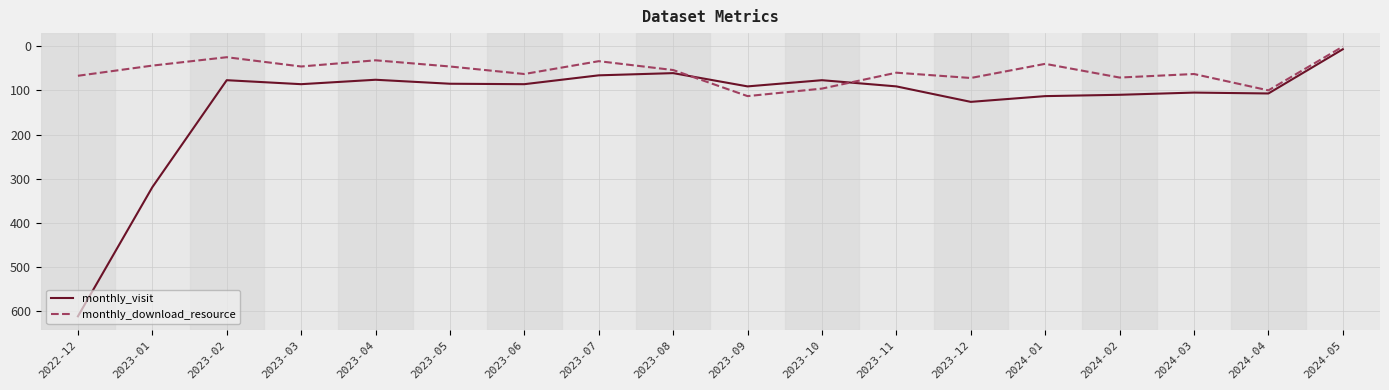

Is the value of monthly_download_resource at 2023-07 greater than the value of monthly_visit at 2023-01?

No